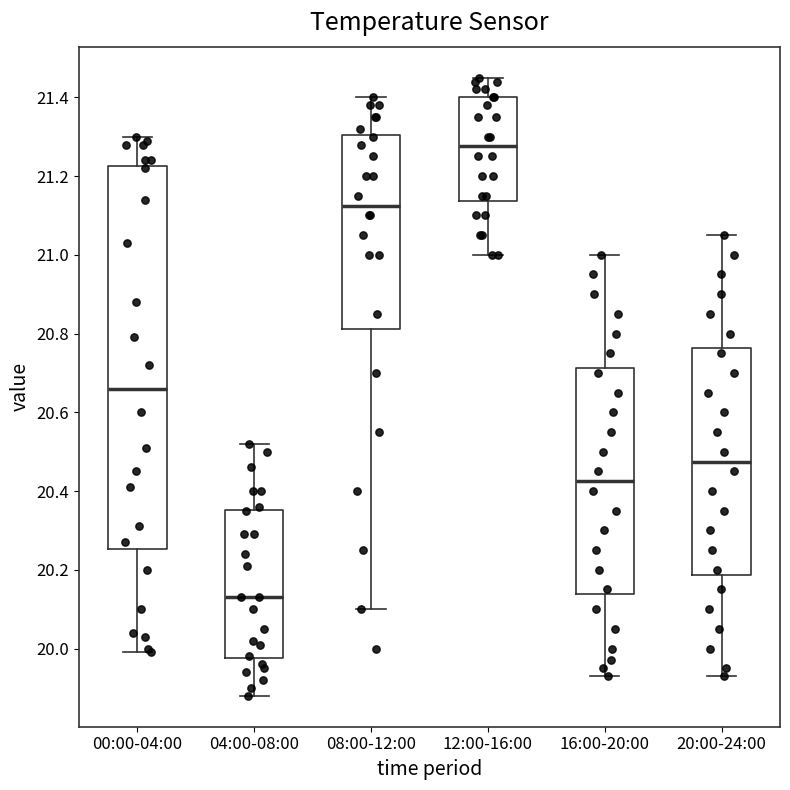

Reading left to right, transcribe this box plot: for each box, give where its median line is, the range the box spans, and where its two whiskers end, as read against the y-axis. The values are not printed on the chart, so give them approximately, as read against the axis.

00:00-04:00: median 20.66, box 20.26 to 21.22, whiskers 20.00 to 21.30
04:00-08:00: median 20.14, box 19.98 to 20.36, whiskers 19.88 to 20.52
08:00-12:00: median 21.12, box 20.82 to 21.30, whiskers 20.10 to 21.40
12:00-16:00: median 21.28, box 21.14 to 21.40, whiskers 21.00 to 21.46
16:00-20:00: median 20.42, box 20.14 to 20.72, whiskers 19.94 to 21.00
20:00-24:00: median 20.48, box 20.18 to 20.76, whiskers 19.94 to 21.06